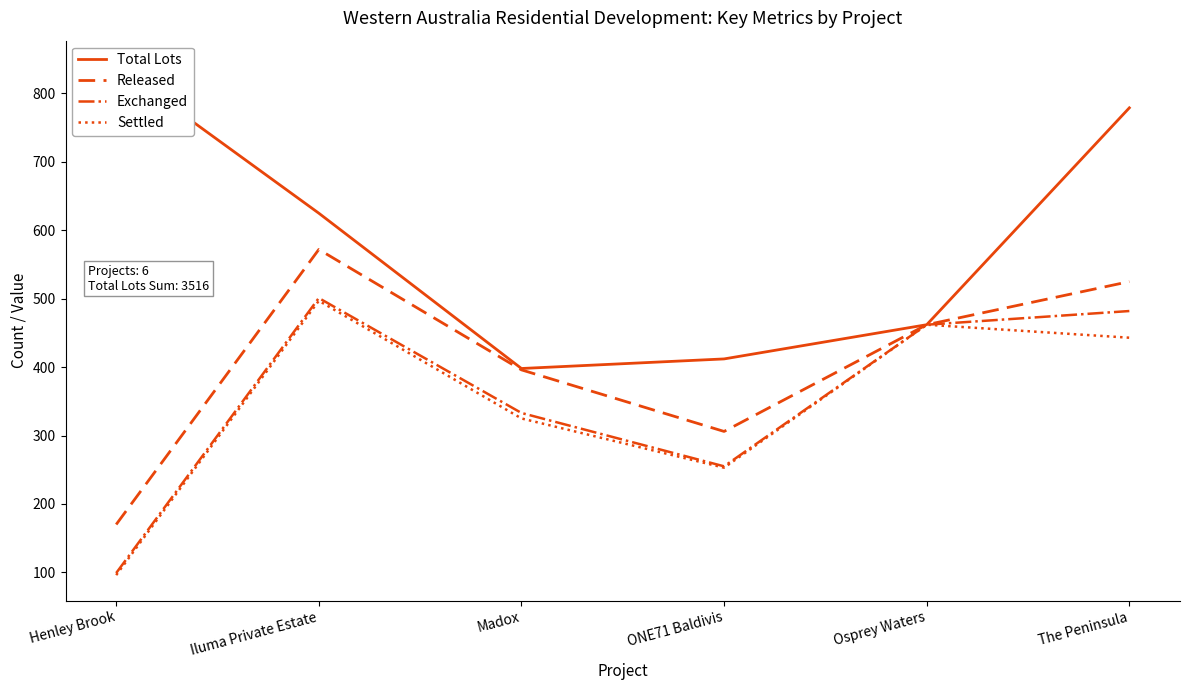

What are all the series names shown in the legend?

Total Lots, Released, Exchanged, Settled